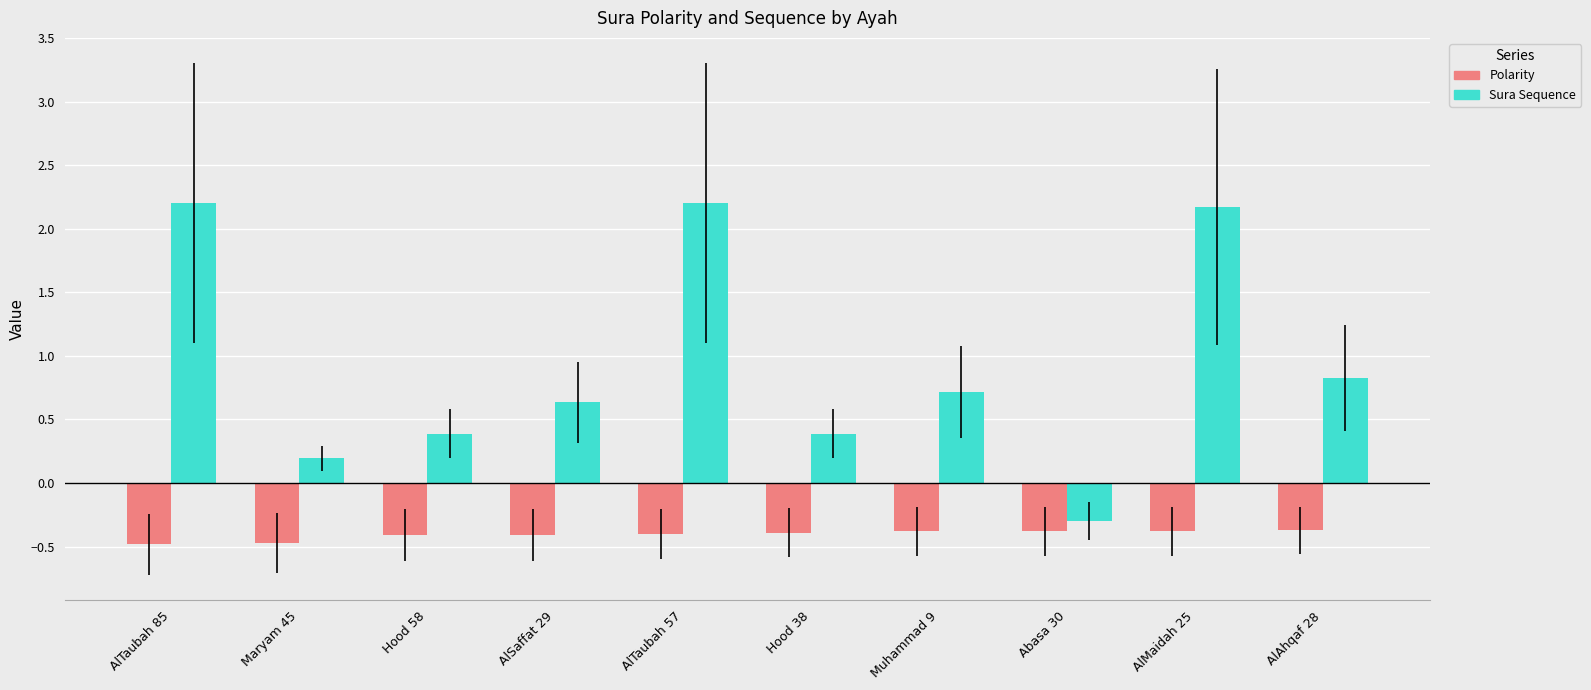

What is the total value across all series at Abasa 30?

-0.7